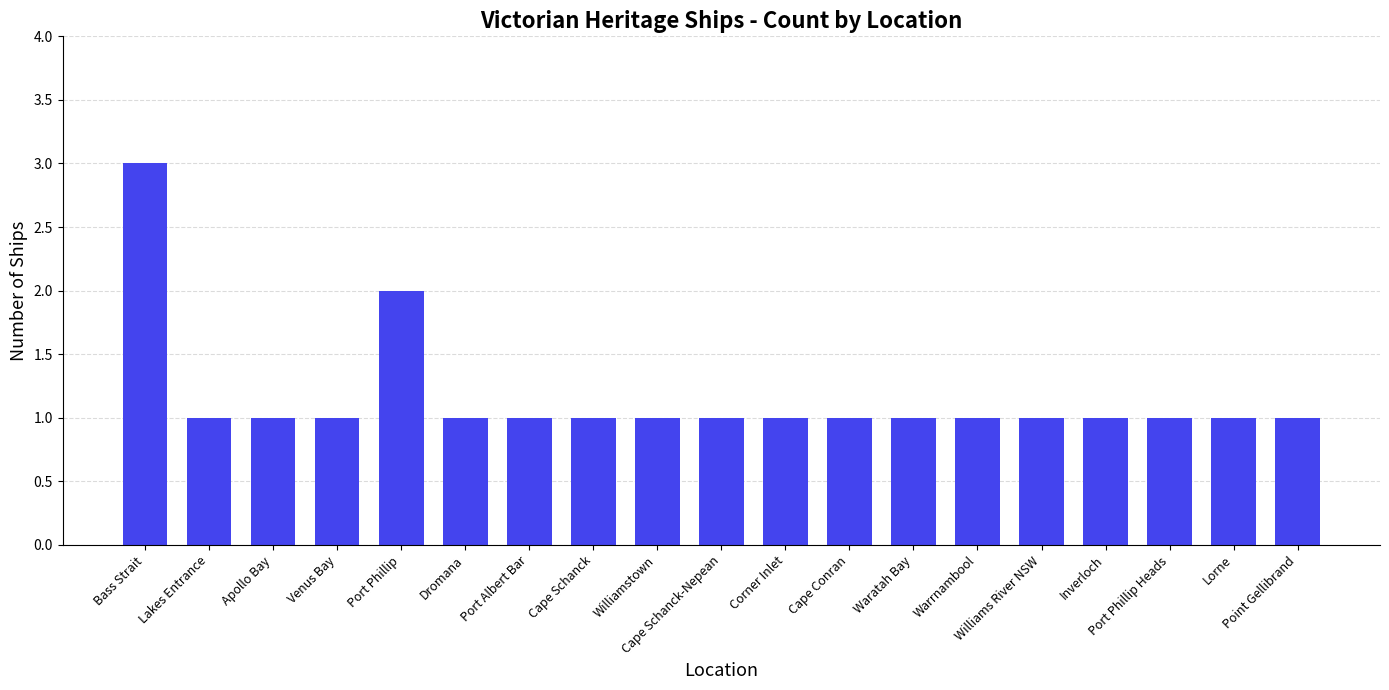

The value at Venus Bay is 1. True or false?

True